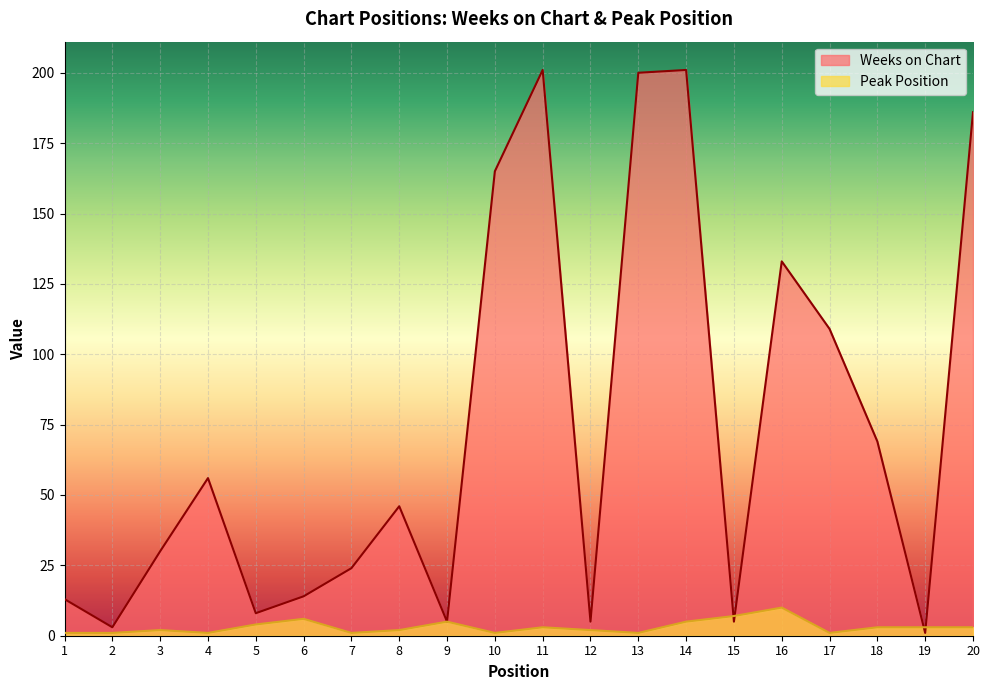

What is the total value across all series at 2?

4